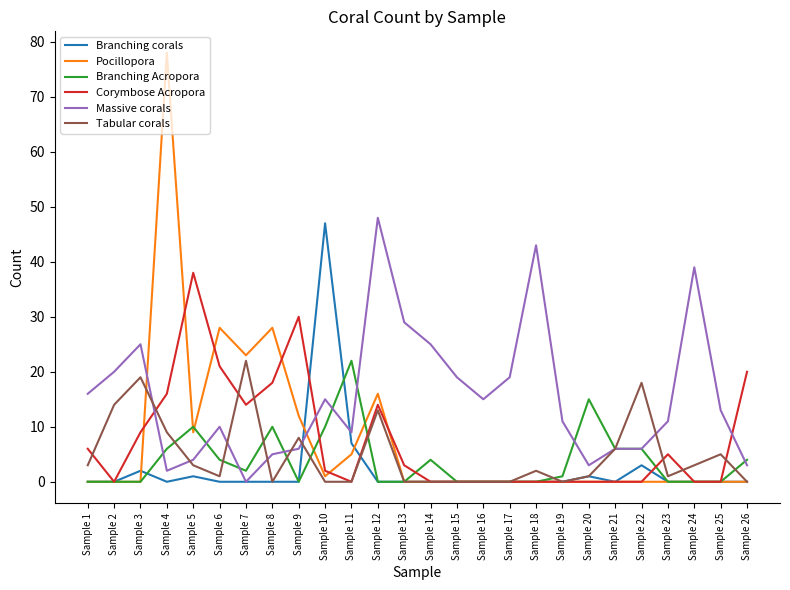

Between Sample 10 and Sample 21, which series saw the biggest shift?

Branching corals